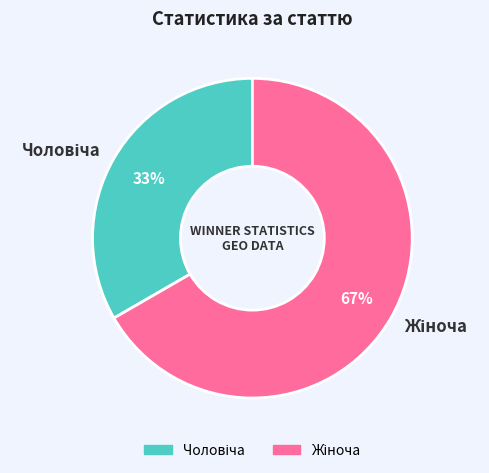

Is there any slice that represents more than half of the pie?

Yes